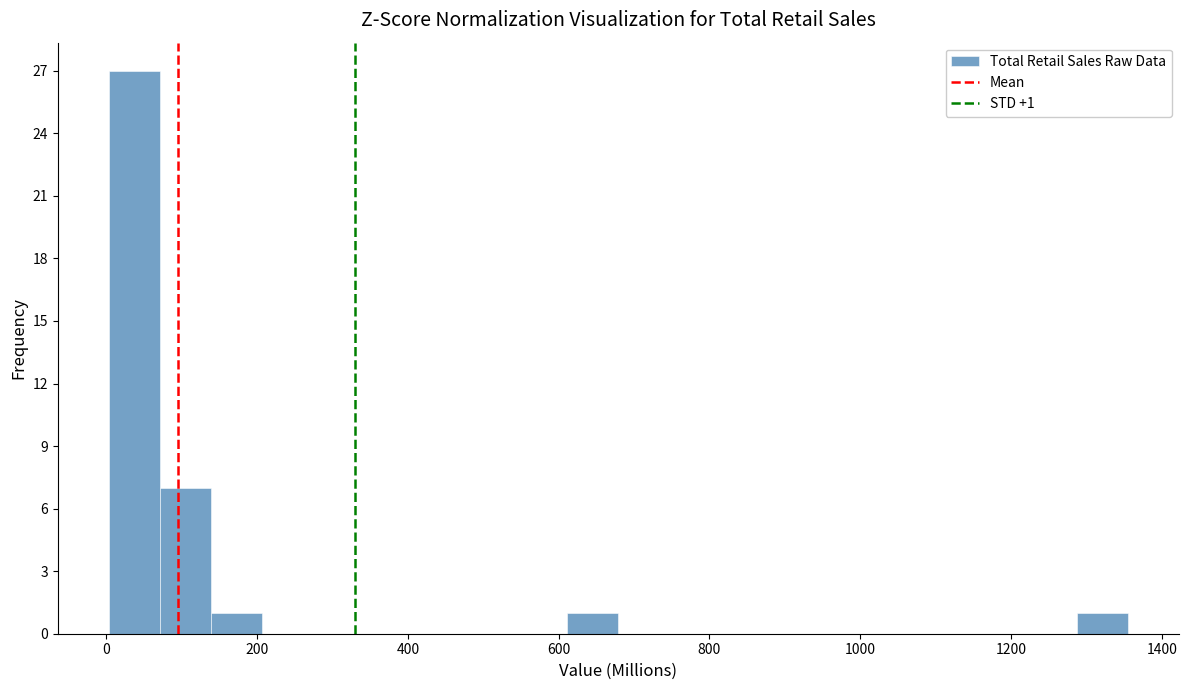

Around what value on the x-axis is the tallest bar? Give the approximate position of its centre, as read against the axis.

40